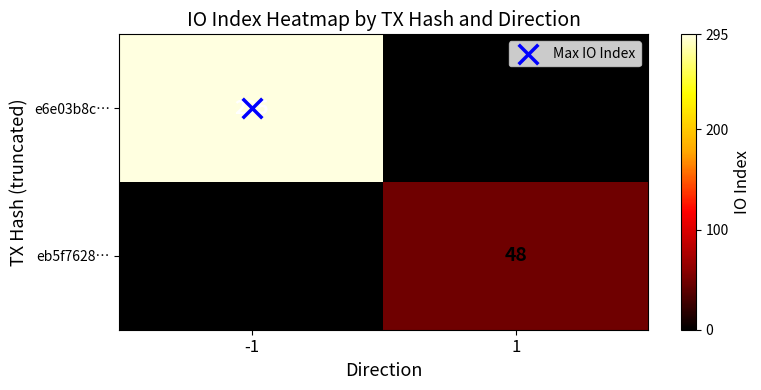

Which series has the largest range (max minus min)?

e6e03b8c…